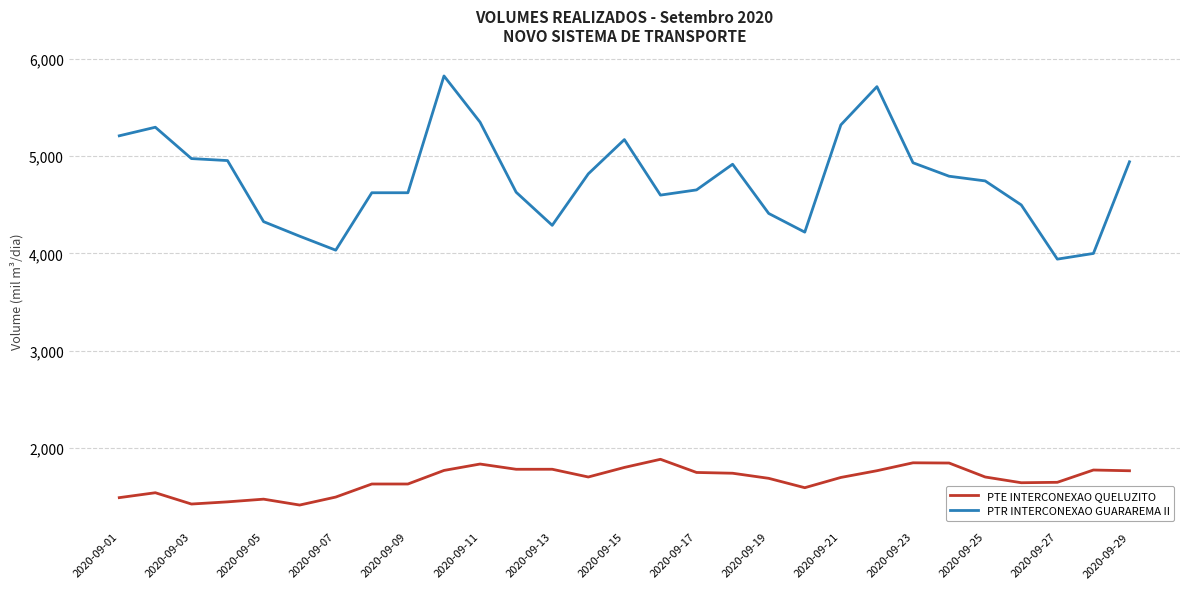

Does the chart display data point markers on the line(s)?

No